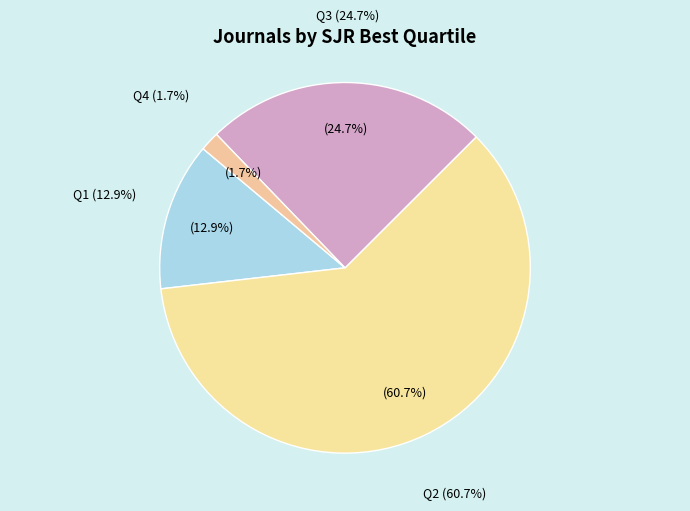

The Q4 slice represents 2% of the pie. True or false?

True